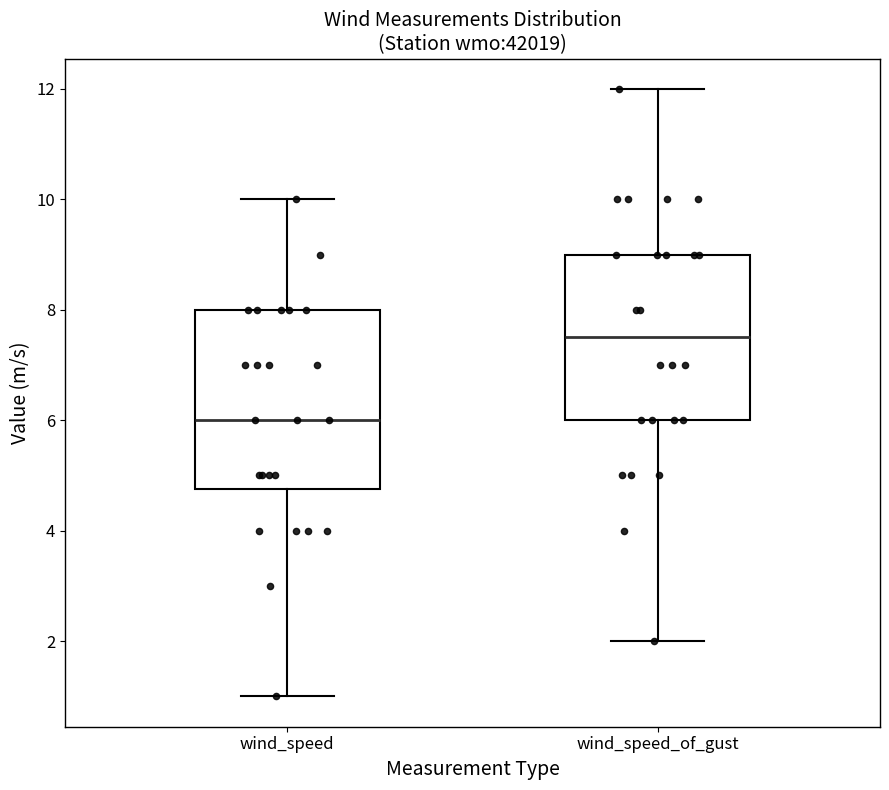

Reading left to right, read every box against the y-axis: the position of its median line, the range the box covers, and the ends of its whiskers. The values are not printed on the chart, so give them approximately, as read against the axis.

wind_speed: median 6.0, box 4.8 to 8.0, whiskers 1.0 to 10.0
wind_speed_of_gust: median 7.6, box 6.0 to 9.0, whiskers 2.0 to 12.0